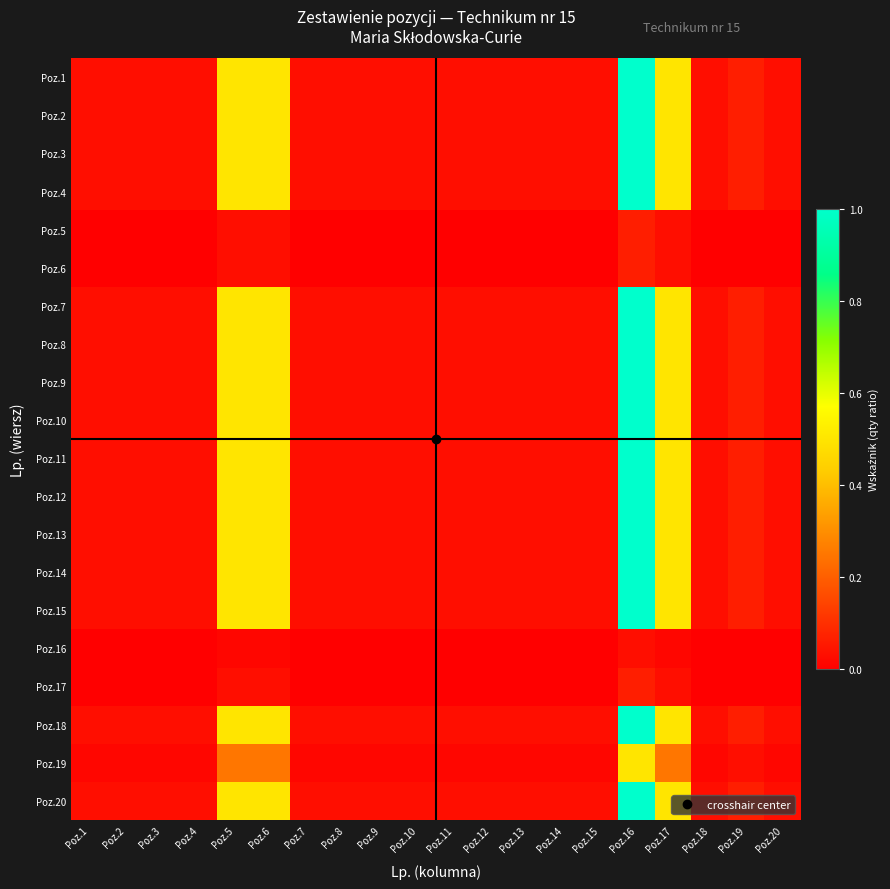

Which series changed the most between Poz.14 and Poz.16?

Poz.1